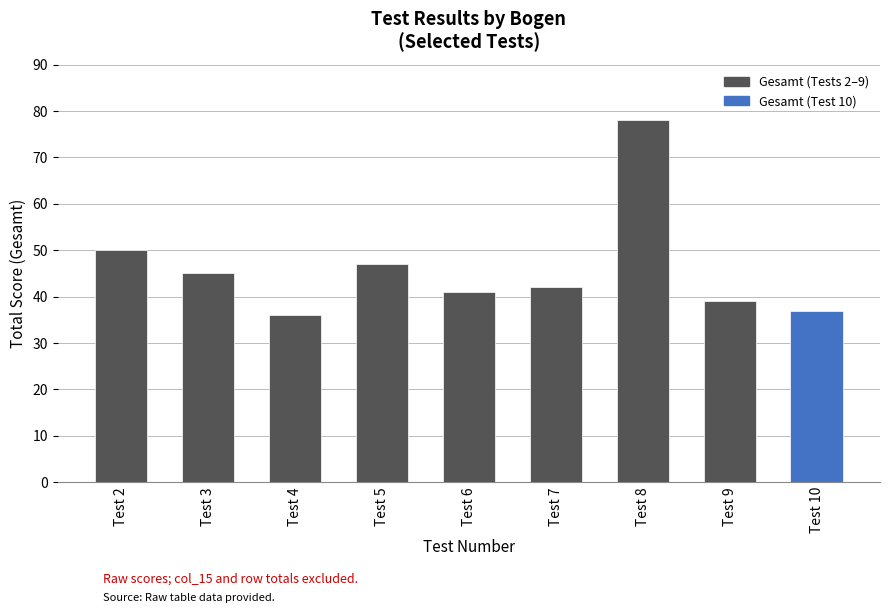

What is the difference between the maximum and minimum values?

42